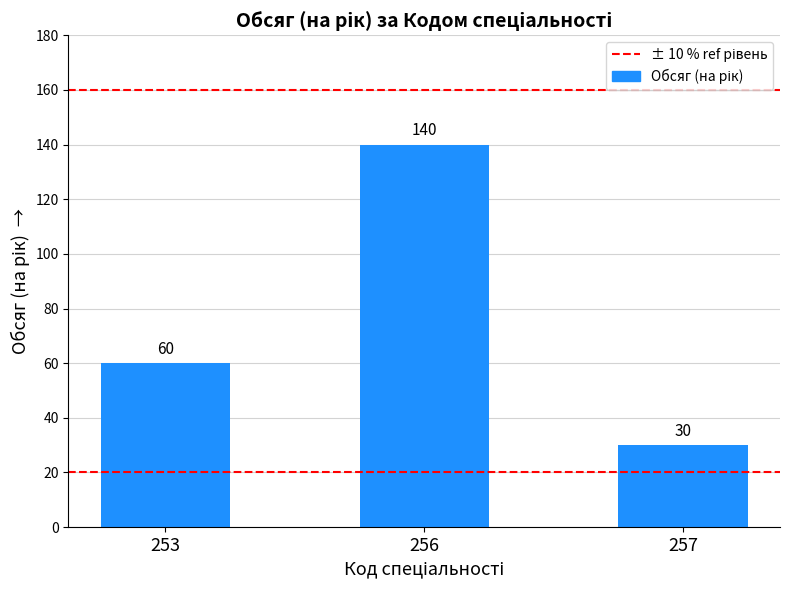

Reading left to right, extract all data points from this chart.

60	140	30